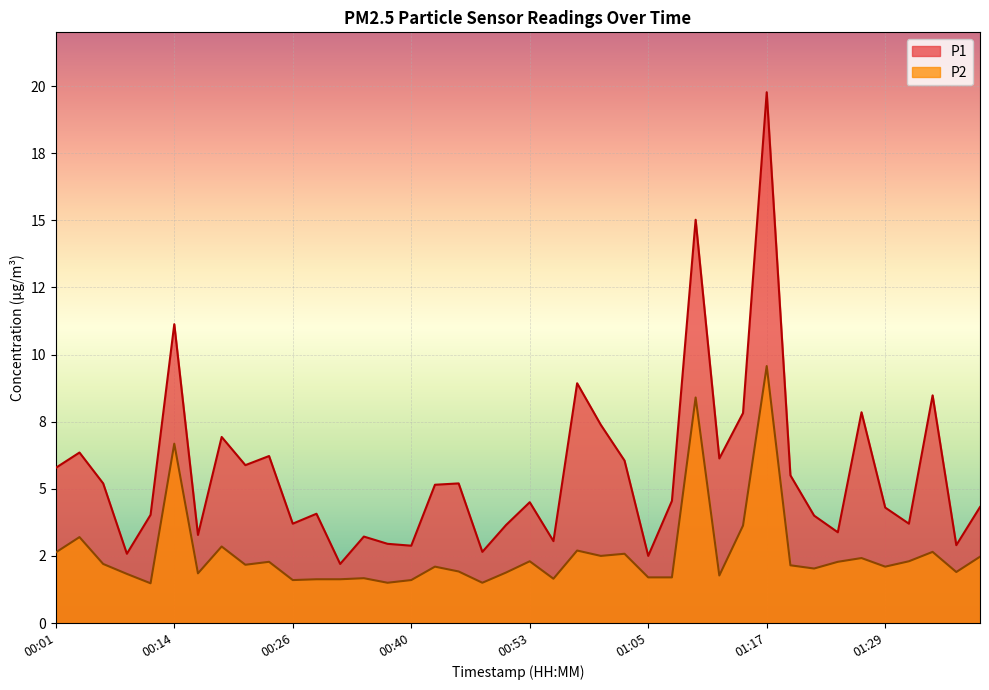

What is the sum of the P1 values at 00:16 and 01:34?

11.8